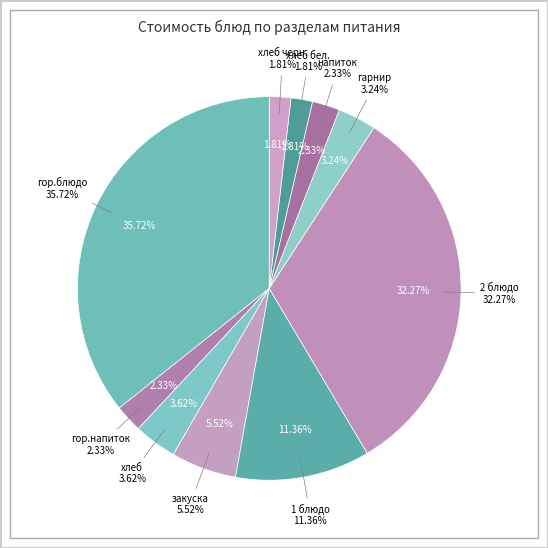

Rank the categories by value from highest to lowest.

гор.блюдо, 2 блюдо, 1 блюдо, закуска, хлеб, гарнир, гор.напиток, напиток, хлеб бел., хлеб черн.